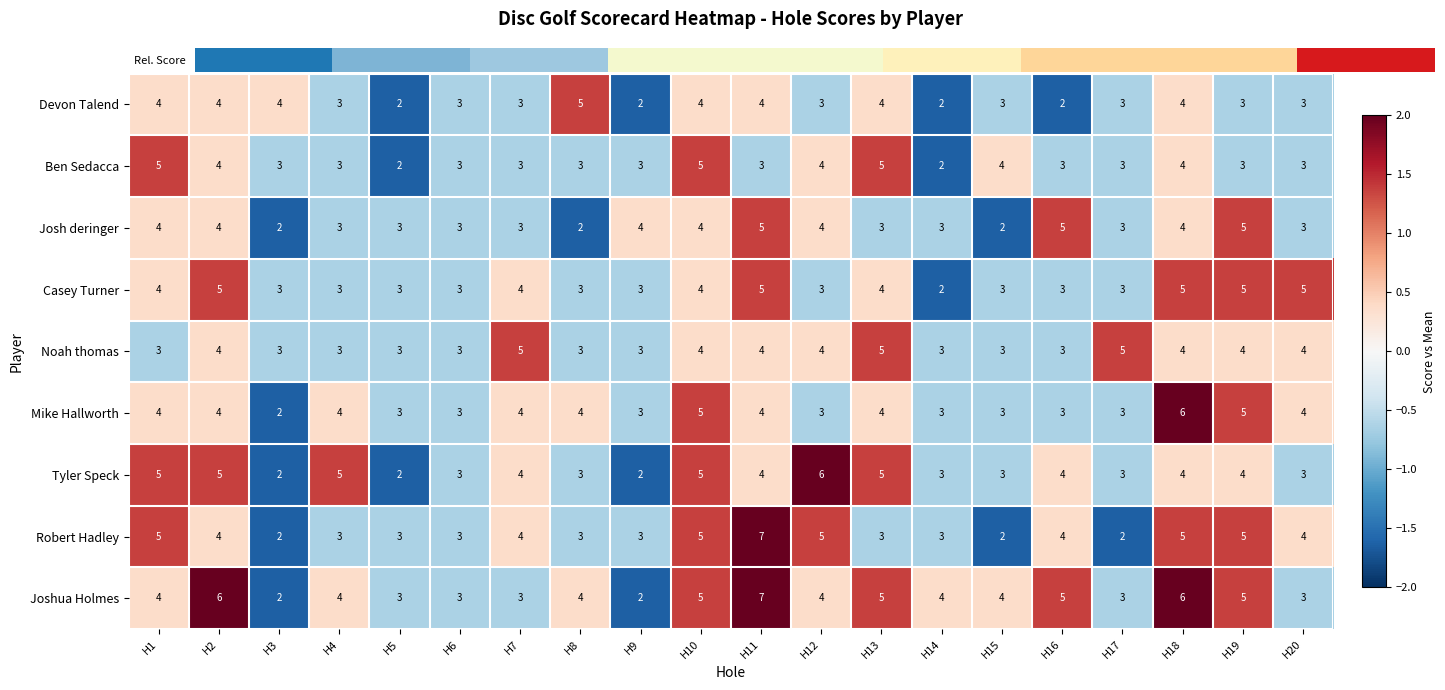

What is the difference between the highest and lowest values at H11?

4